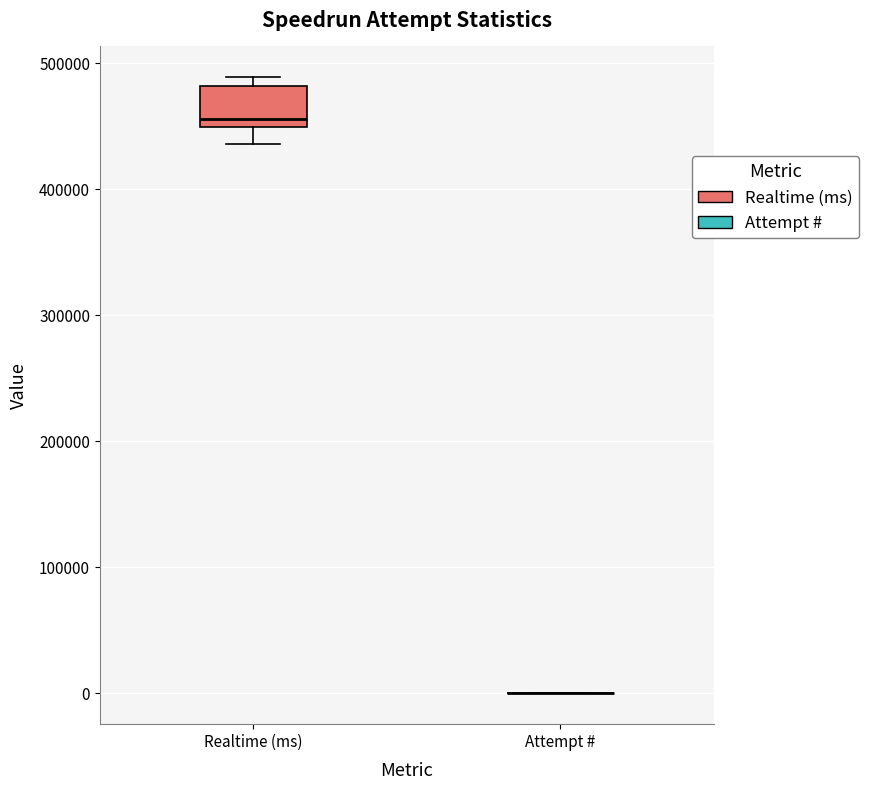

Comparing the boxes themselves (not the whiskers), which one is the tallest?

Realtime (ms)